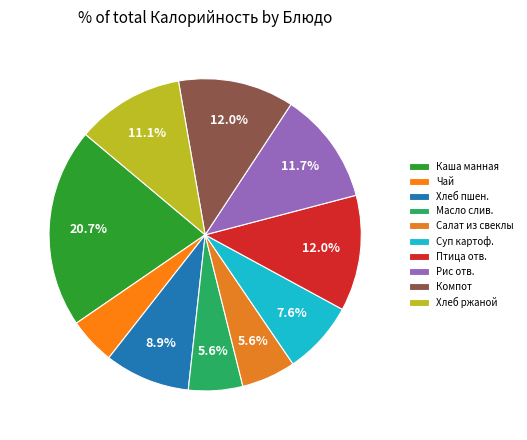

How many slices are in this pie chart?

10